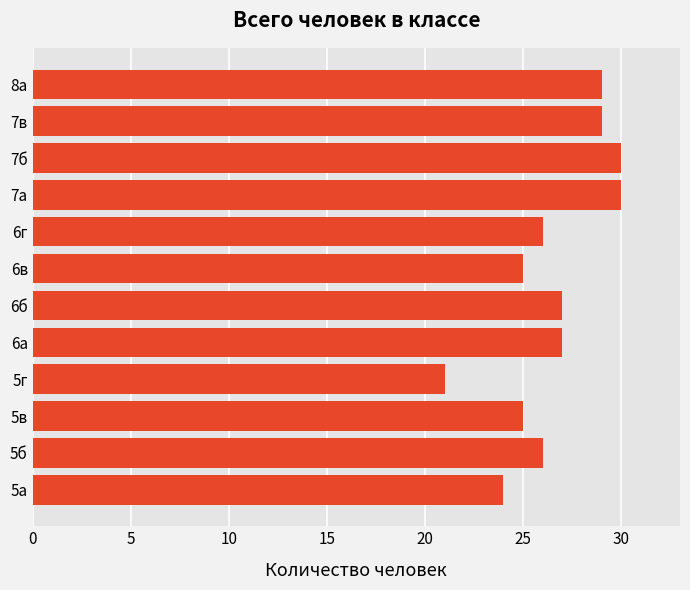

Is it true that the value at 7в is 29?

True